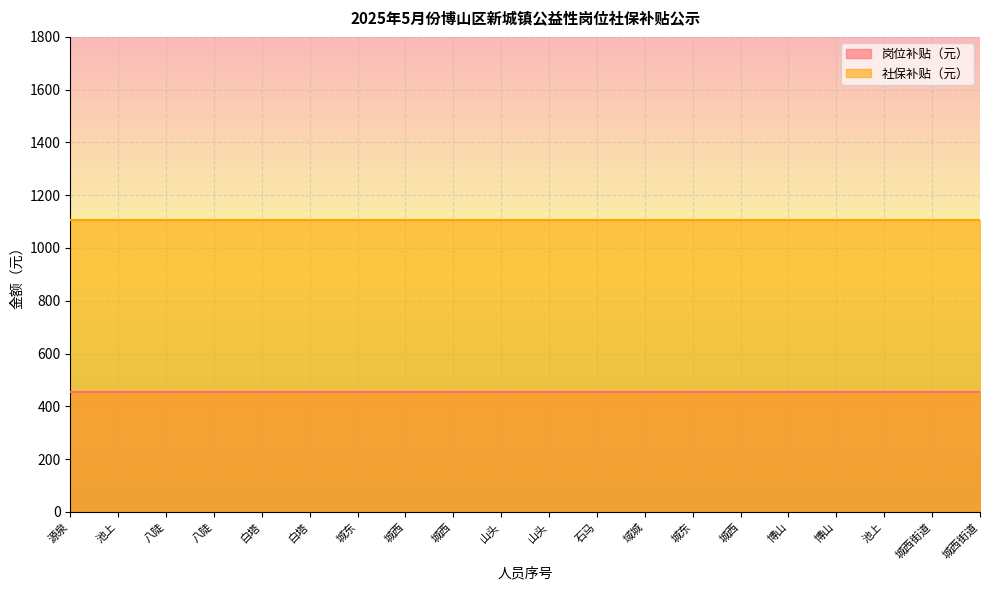

How many distinct data groups are displayed?

2